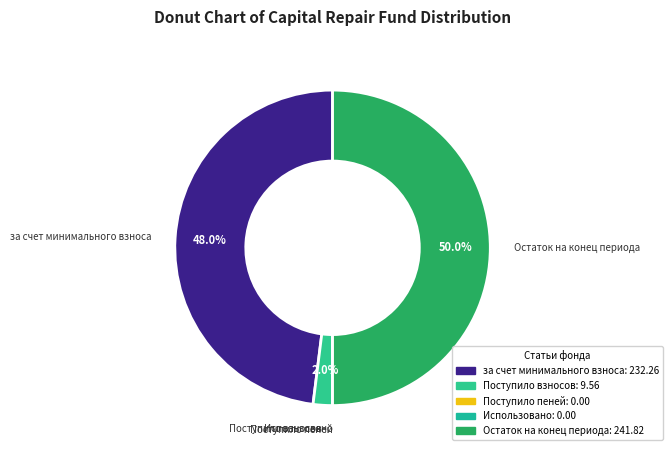

To the nearest percent, what portion does Поступило взносов represent?

2%